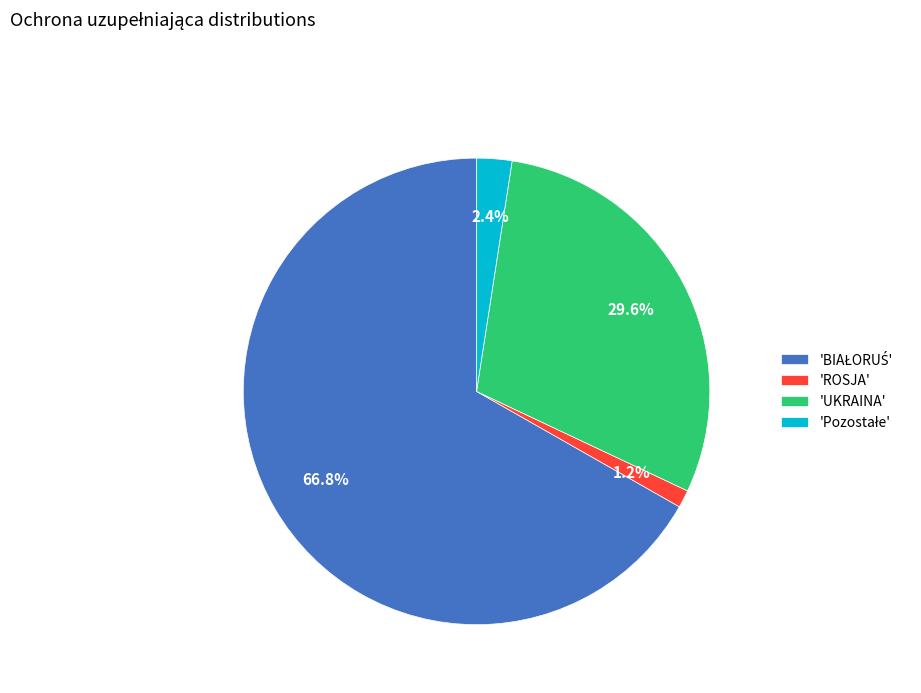

How much of the chart is everything except 'UKRAINA'?

70.4%